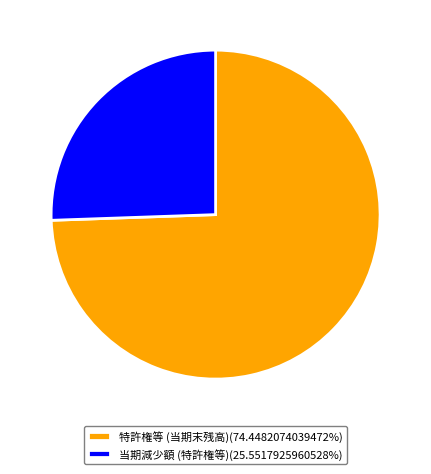

Is 当期減少額 (特許権等)(25.5517925960528%) the majority of the pie?

No